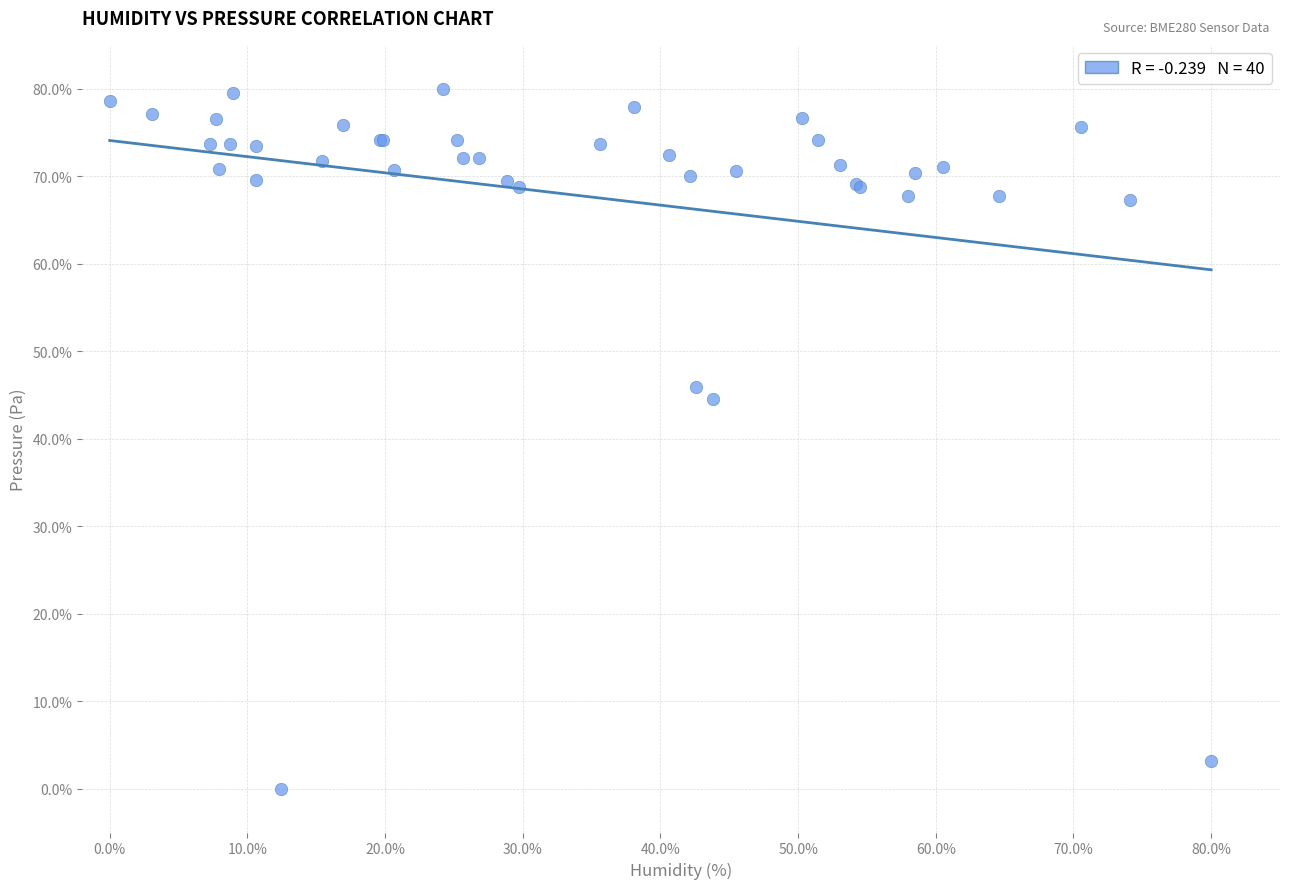

What Y value in the scatter plot is closest to 40?

44.5